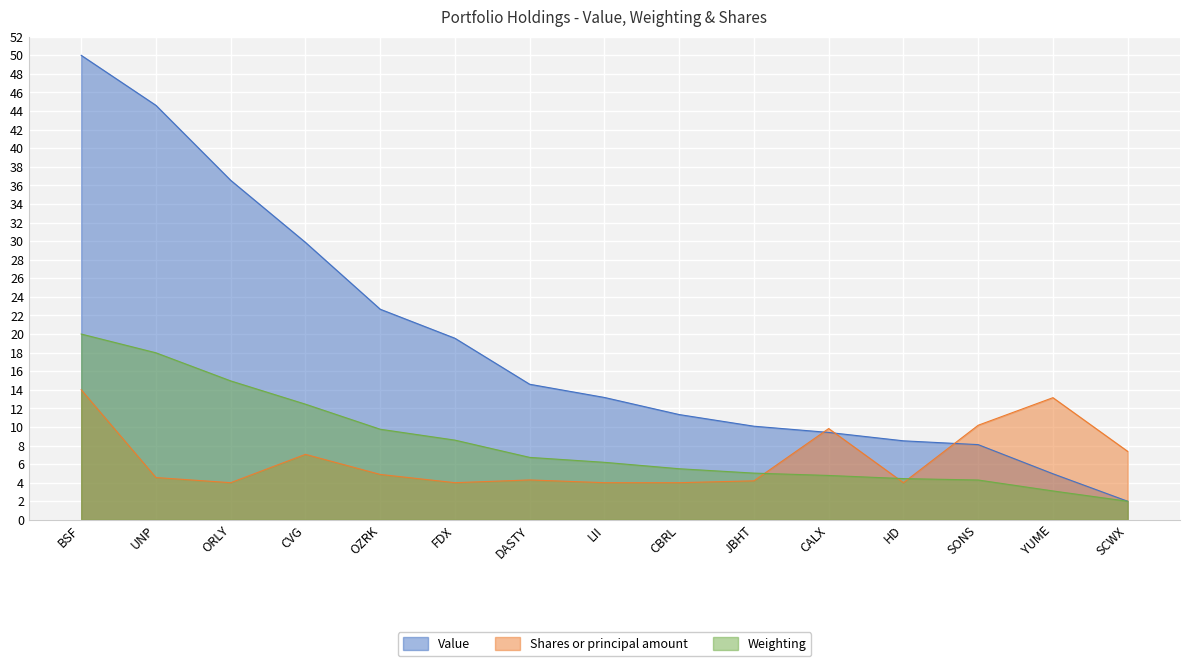

At which category is the sum across all series the highest?

BSF